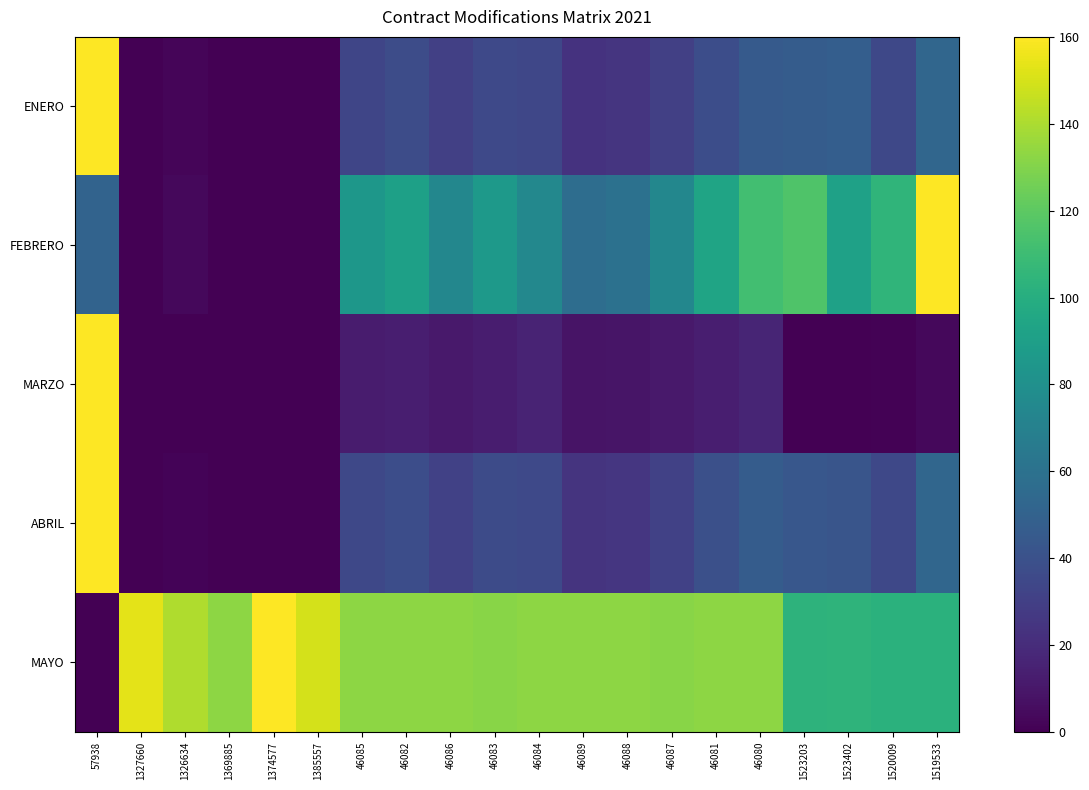

Reading left to right, list all the values displayed in this chart.

ENERO: 57938=160.0	1327660=0.1	1326634=1.9	1369885=0.3	1374577=0.0	1385557=0.3	46085=33.6	46082=36.9	46086=30.4	46083=35.3	46084=34.0	46089=23.2	46088=24.6	46087=30.2	46081=38.1	46080=45.4	1523203=46.6	1523402=47.9	1520009=34.8	1519533=52.8
FEBRERO: 57938=51.2	1327660=0.1	1326634=3.4	1369885=0.2	1374577=0.0	1385557=0.6	46085=84.5	46082=90.6	46086=73.9	46083=86.8	46084=74.4	46089=57.0	46088=59.7	46087=74.0	46081=93.6	46080=111.7	1523203=116.2	1523402=91.6	1520009=104.7	1519533=160.0
MARZO: 57938=160.0	1327660=0.0	1326634=0.0	1369885=0.1	1374577=0.0	1385557=0.0	46085=12.4	46082=13.2	46086=10.9	46083=12.6	46084=16.2	46089=8.5	46088=8.9	46087=10.9	46081=13.7	46080=16.4	1523203=0.0	1523402=0.0	1520009=1.2	1519533=3.4
ABRIL: 57938=160.0	1327660=0.1	1326634=1.7	1369885=0.2	1374577=0.0	1385557=0.2	46085=34.8	46082=38.0	46086=31.2	46083=36.3	46084=35.2	46089=23.9	46088=25.3	46087=31.1	46081=39.2	46080=46.8	1523203=43.6	1523402=42.2	1520009=34.6	1519533=53.0
MAYO: 57938=0.0	1327660=153.6	1326634=140.8	1369885=133.1	1374577=160.0	1385557=149.8	46085=133.1	46082=133.1	46086=133.1	46083=131.8	46084=133.1	46089=133.1	46088=133.1	46087=131.8	46081=133.1	46080=133.1	1523203=103.7	1523402=104.1	1520009=102.4	1519533=102.4